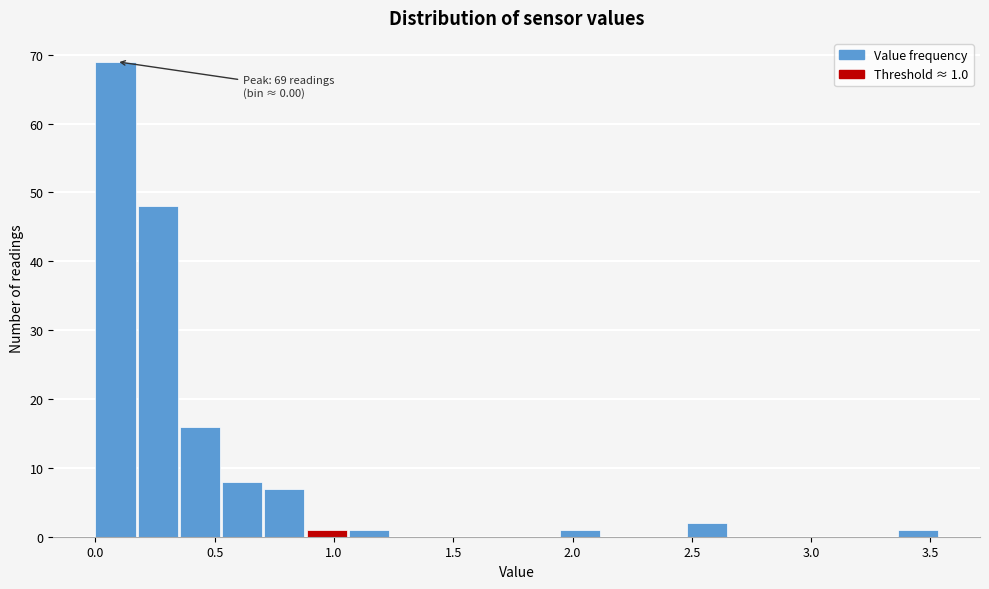

Read against the x-axis, roughly where is the centre of the tallest bar?

0.10